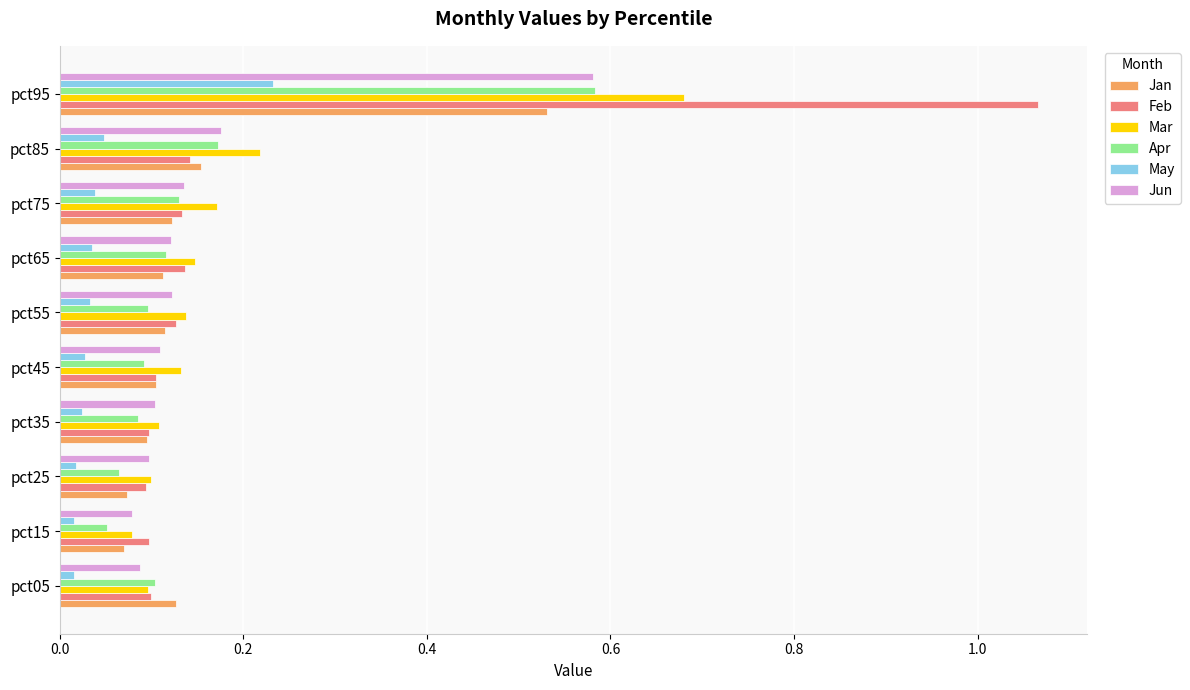

At which category does the chart reach its peak across all series?

pct95